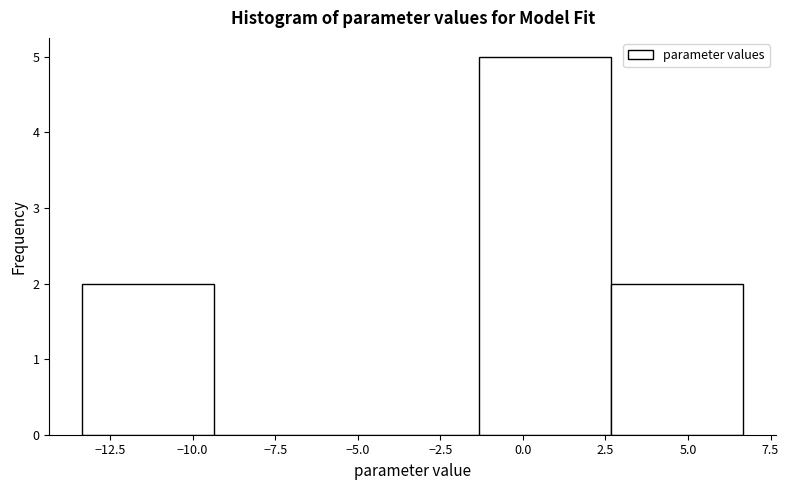

What is the height of the bar covering -1.5 to 2.5 on the x-axis? Neither the bar edges nor the heights are printed on the chart, so give them approximately, as read against the axes.

5